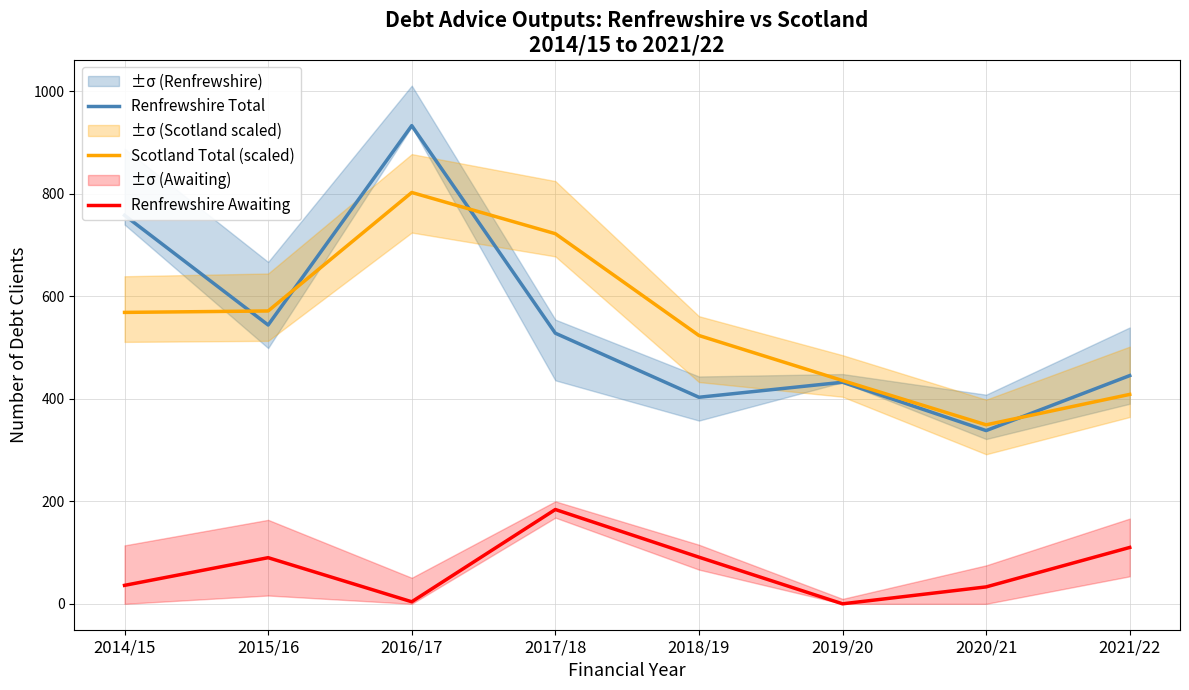

How many values in the Scotland Total (scaled) series exceed 568?

4